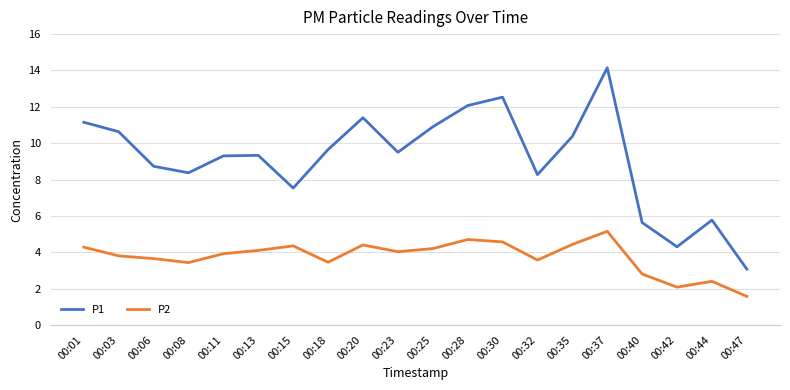

True or false: P2 and P1 cross at least once.

False